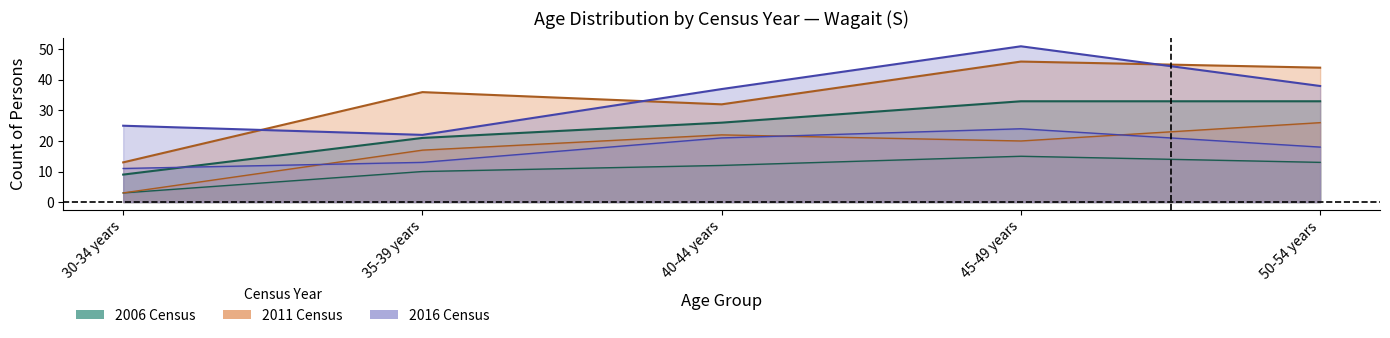

Which category has the lowest value across all series?

30-34 years